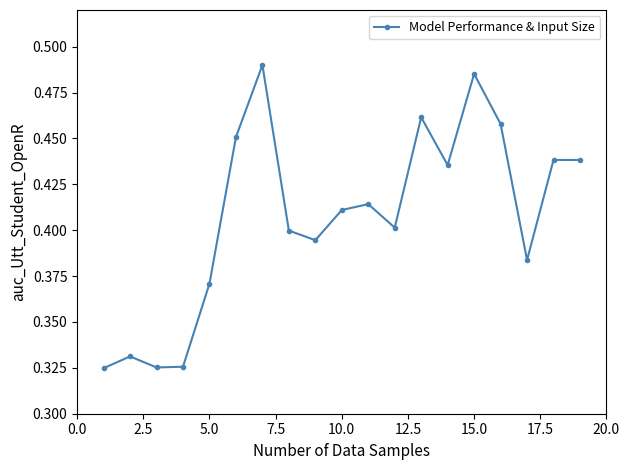

What is the sum of all values?

7.7